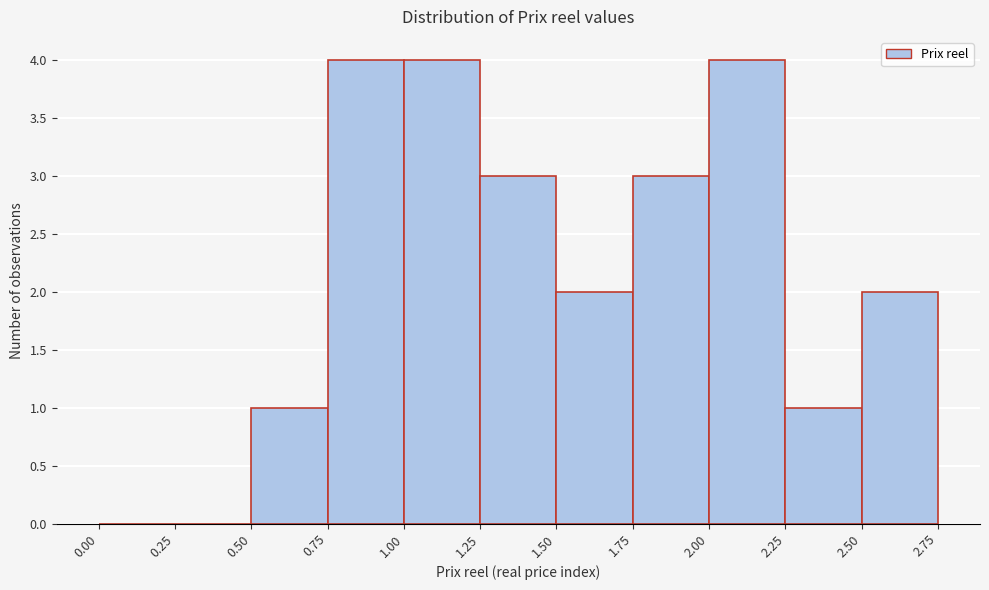

Reading left to right, list every bar in this chart as the range it spans on the x-axis followed by its height. The values are not printed on the chart, so give them approximately, as read against the axis.

0.00 to 0.25: 0
0.25 to 0.50: 0
0.50 to 0.75: 1
0.75 to 1.00: 4
1.00 to 1.25: 4
1.25 to 1.50: 3
1.50 to 1.75: 2
1.75 to 2.00: 3
2.00 to 2.25: 4
2.25 to 2.50: 1
2.50 to 2.75: 2